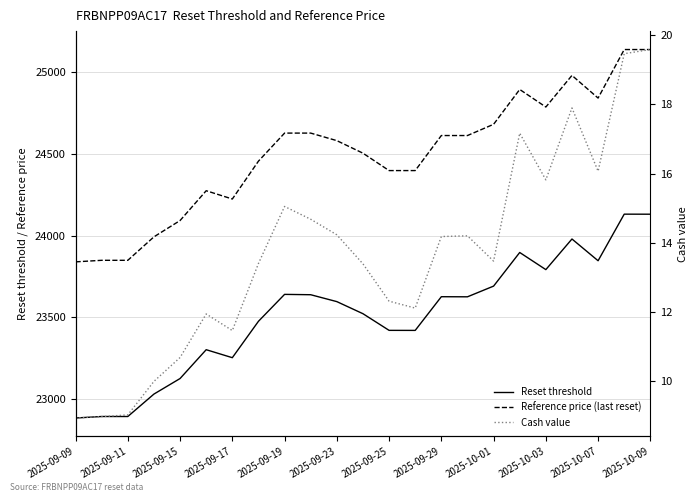

Between 2025-10-07 and 15, which series saw the biggest shift?

Reference price (last reset)